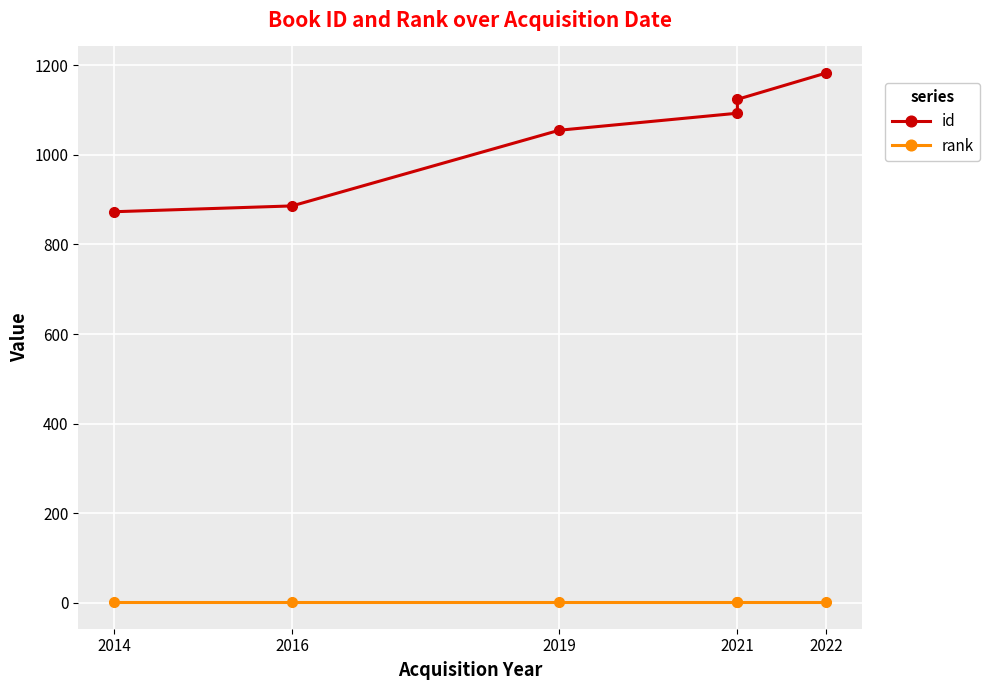

Does the chart display data point markers on the line(s)?

Yes